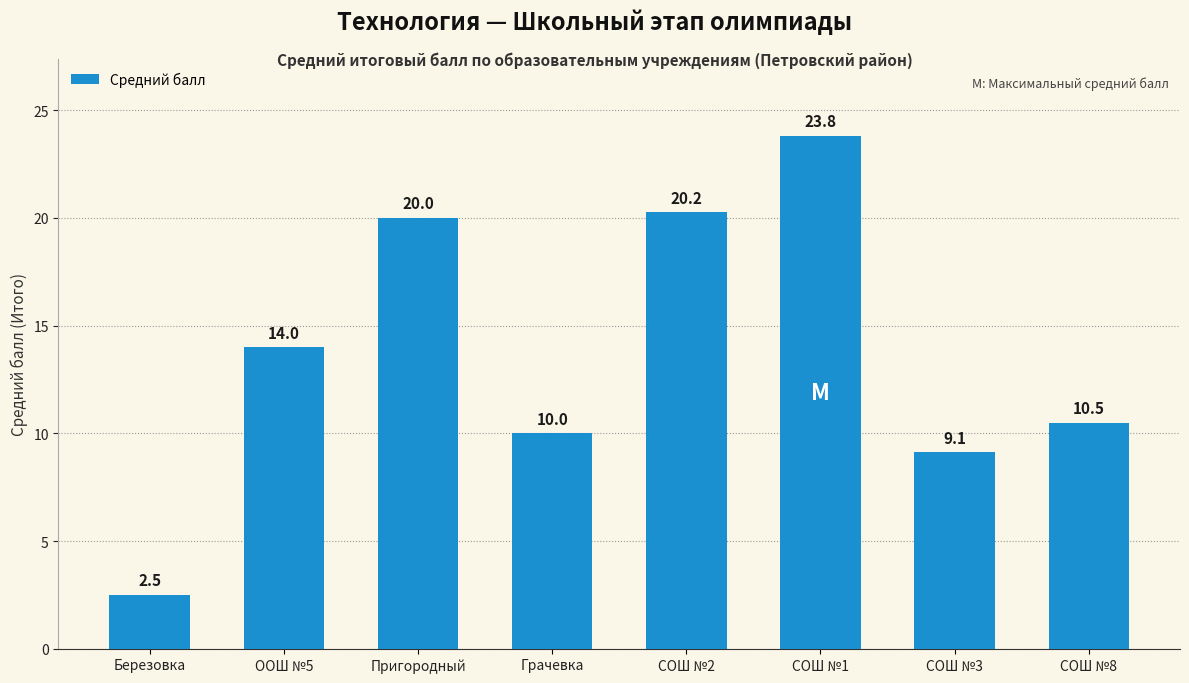

What position from the left is Грачевка?

4